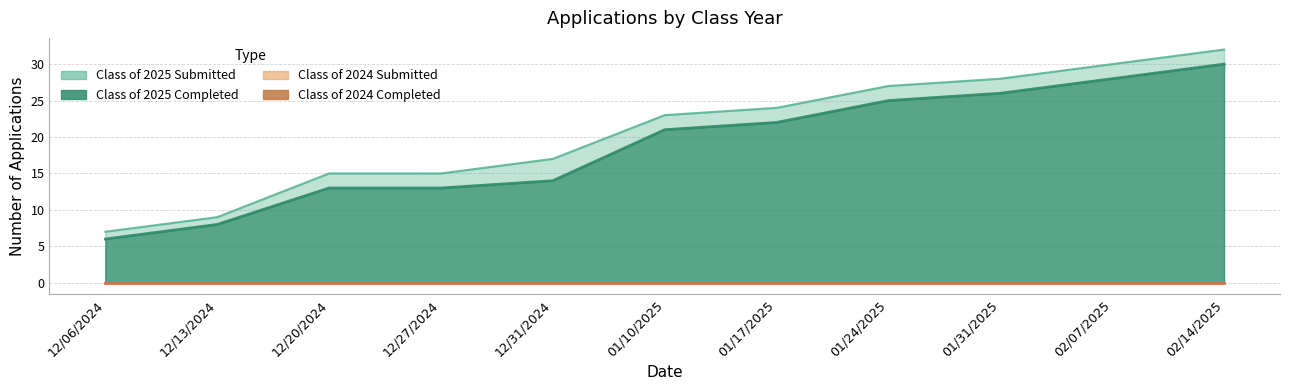

The value of Class of 2025 Completed at 01/24/2025 is 41. True or false?

False